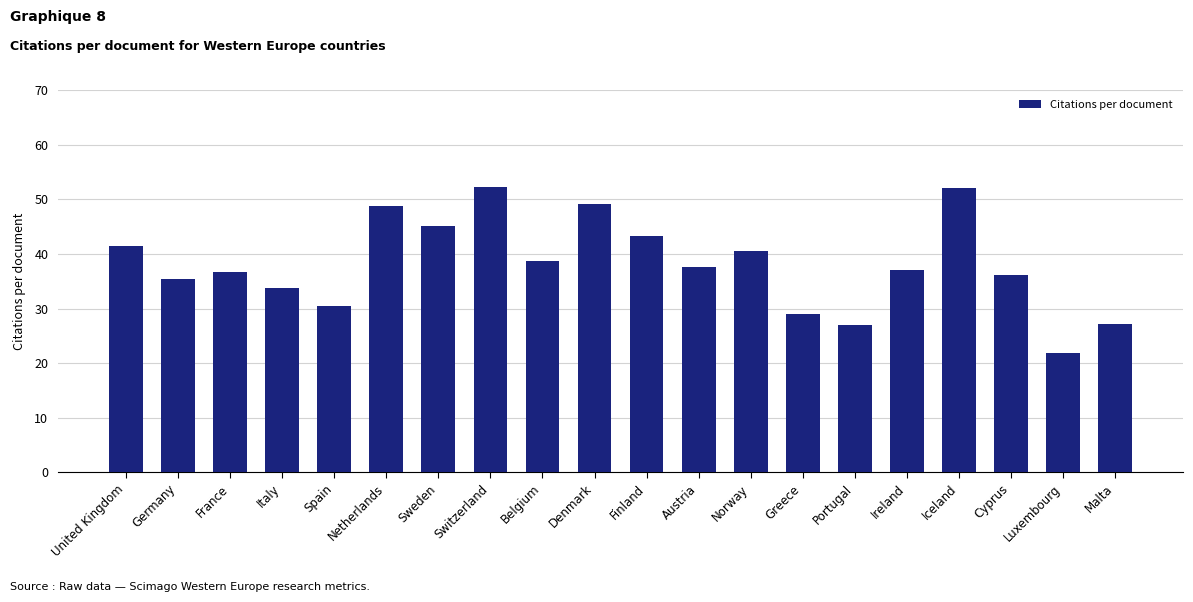

How many categories are shown in the chart?

20